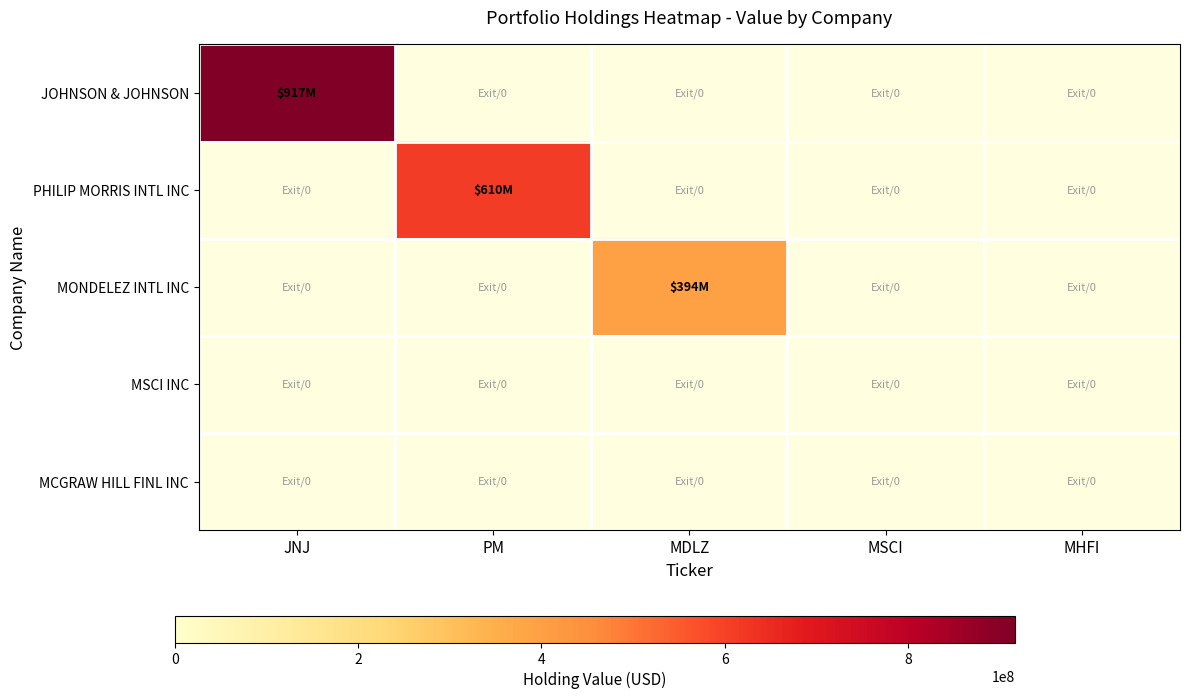

Reading left to right, list all the values displayed in this chart.

JOHNSON & JOHNSON: JNJ=916841000	PM=0	MDLZ=0	MSCI=0	MHFI=0
PHILIP MORRIS INTL INC: JNJ=0	PM=609801000	MDLZ=0	MSCI=0	MHFI=0
MONDELEZ INTL INC: JNJ=0	PM=0	MDLZ=394178000	MSCI=0	MHFI=0
MSCI INC: JNJ=0	PM=0	MDLZ=0	MSCI=0	MHFI=0
MCGRAW HILL FINL INC: JNJ=0	PM=0	MDLZ=0	MSCI=0	MHFI=0